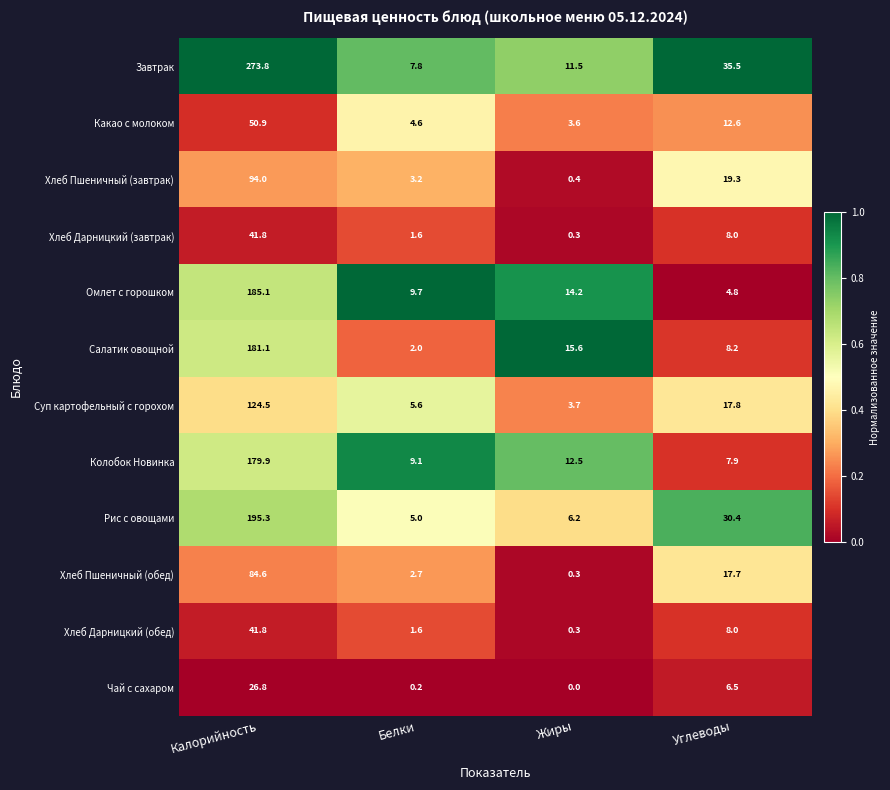

What is the difference between the second highest and second lowest values in the Суп картофельный с горохом series?

12.2